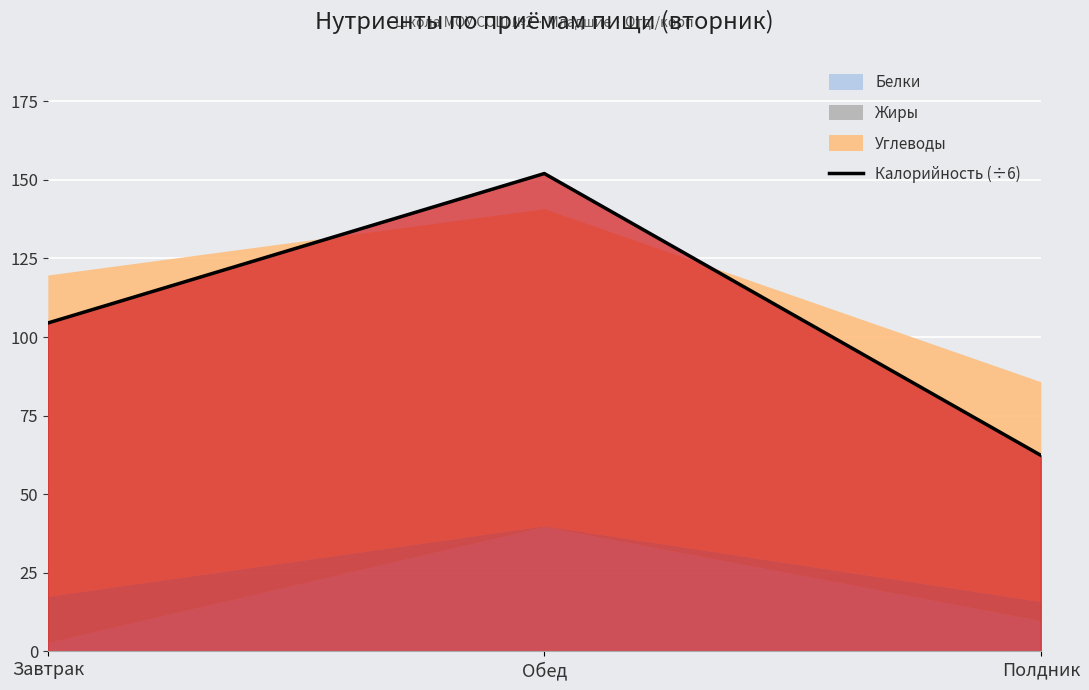

What is the approximate value at Завтрак?

104.5